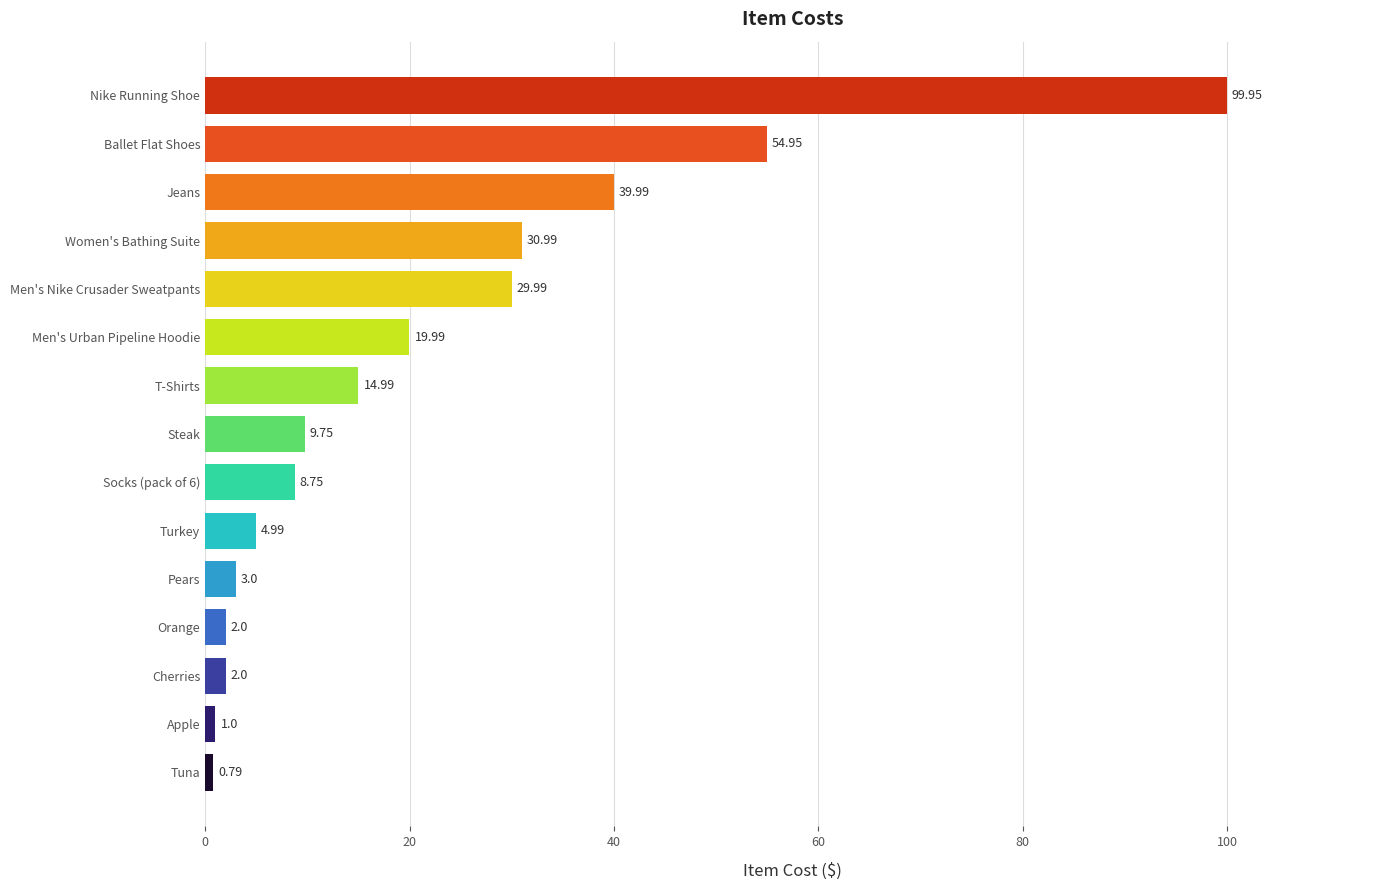

How many bars are there in total?

15